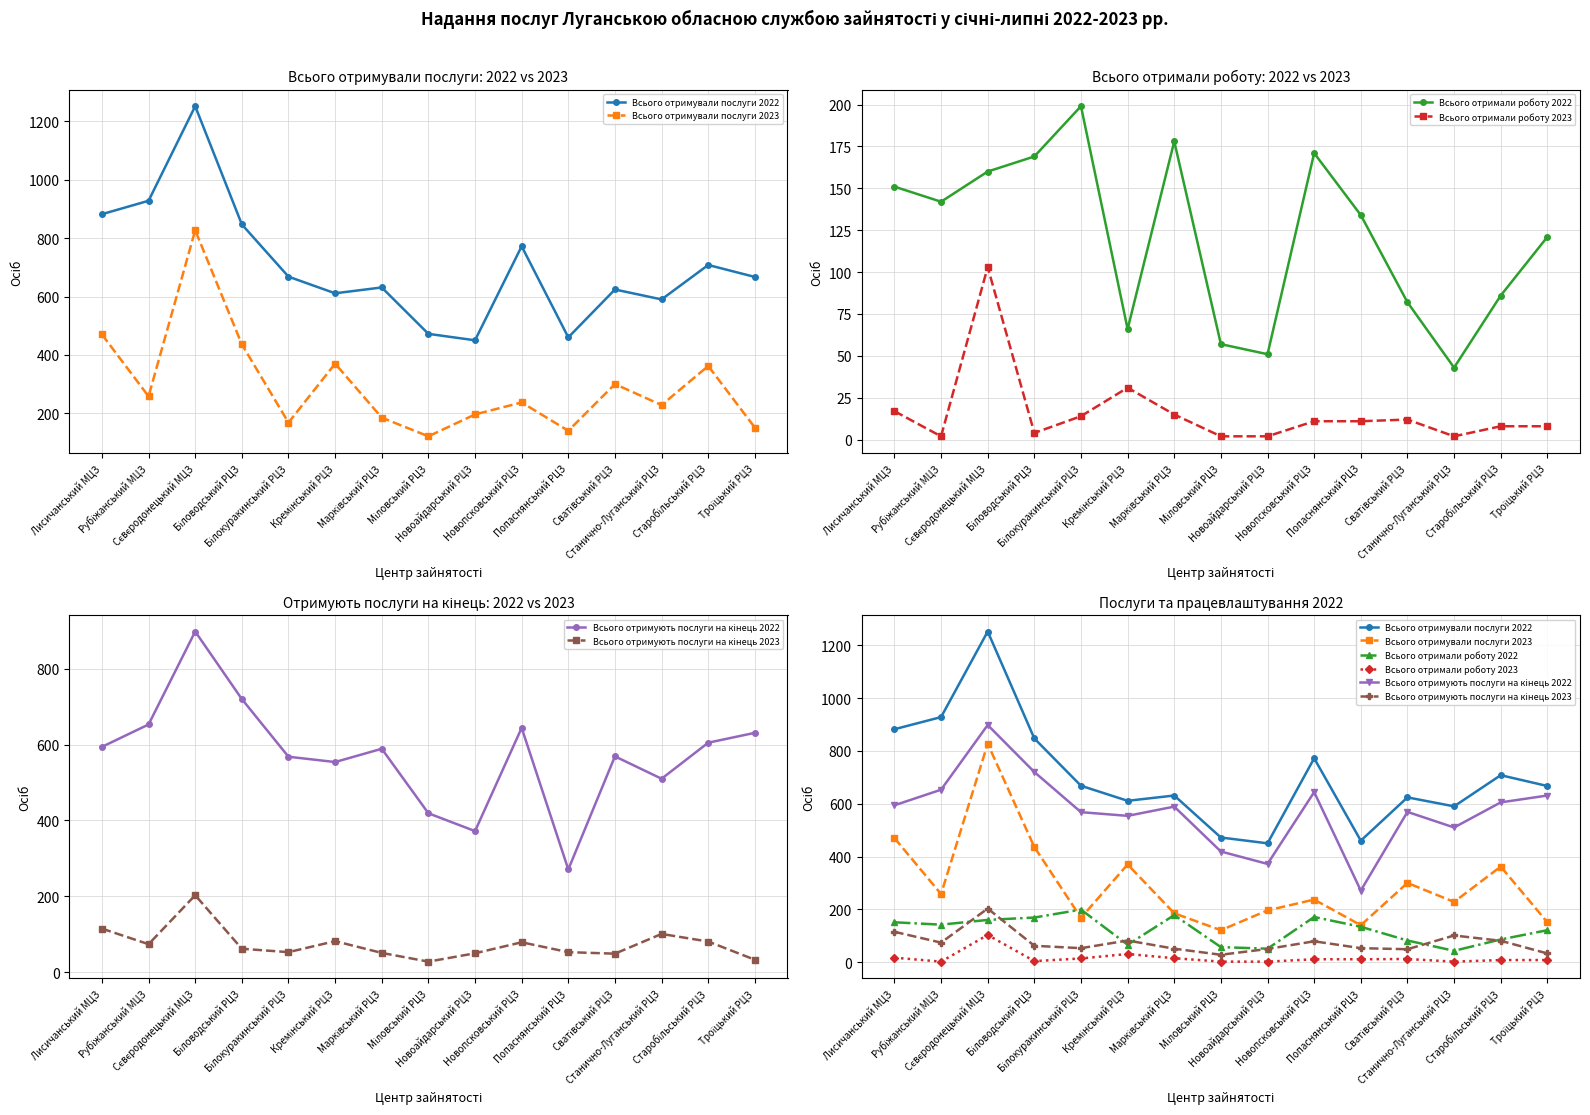

What is the total value across all series at Троїцький РЦЗ?

1611